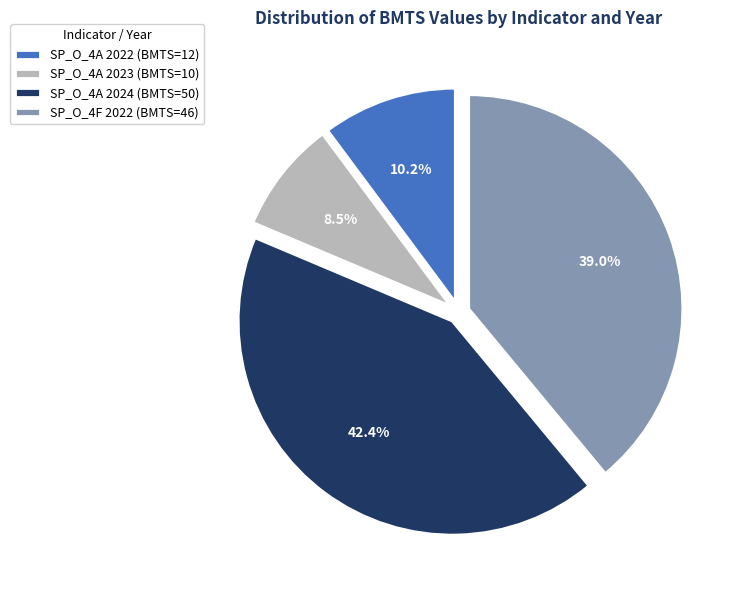

What is the smallest slice in the pie chart?

SP_O_4A 2023 (BMTS=10)